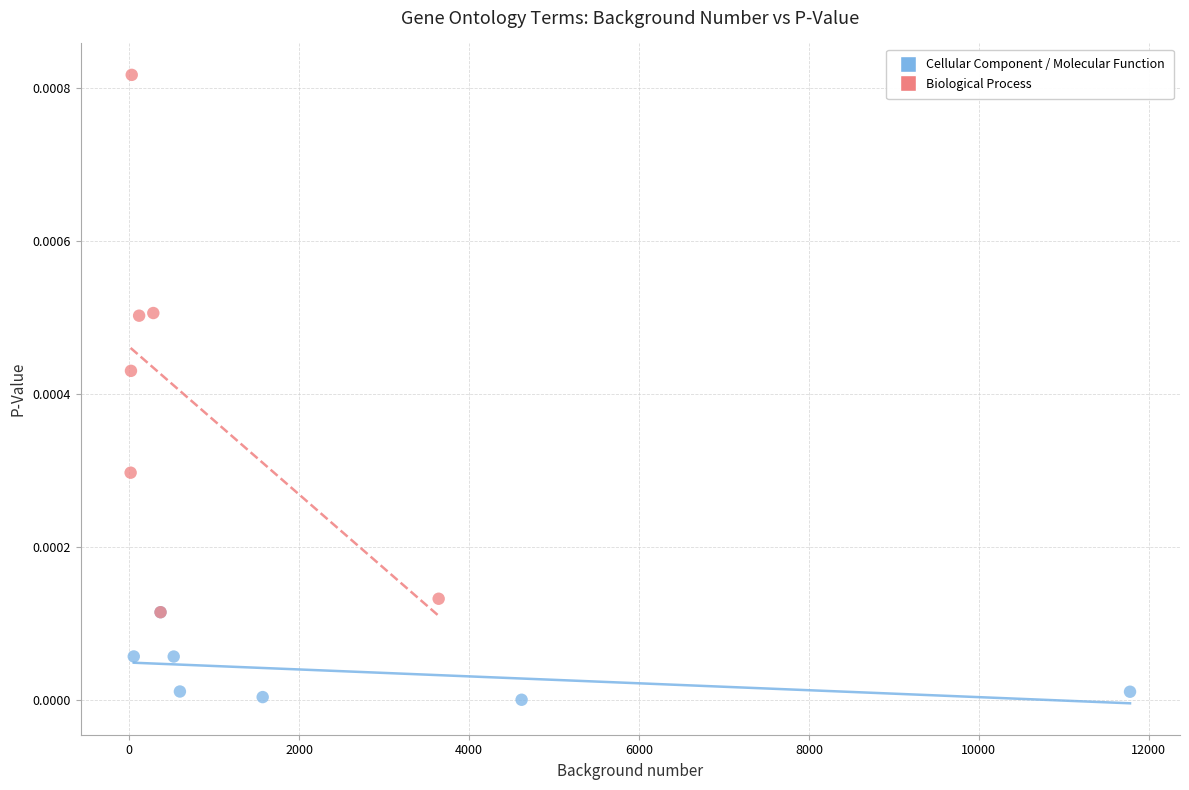

Which series has the largest Y range (max minus min)?

Biological Process